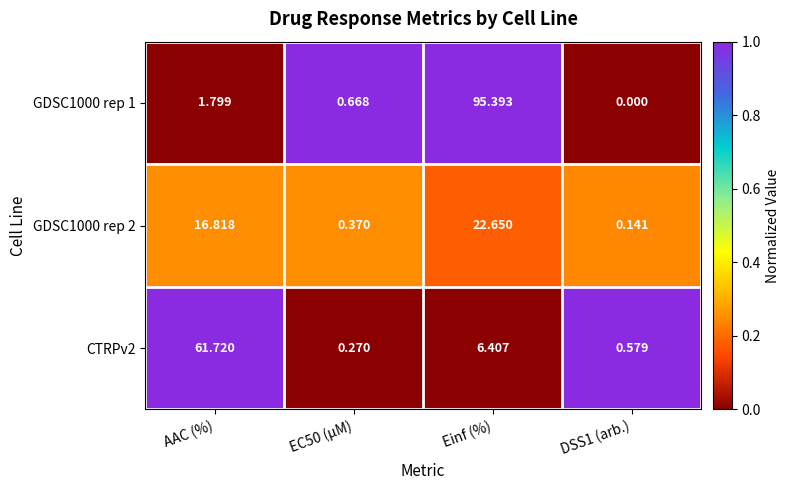

Where does the CTRPv2 series first go above 6?

AAC (%)